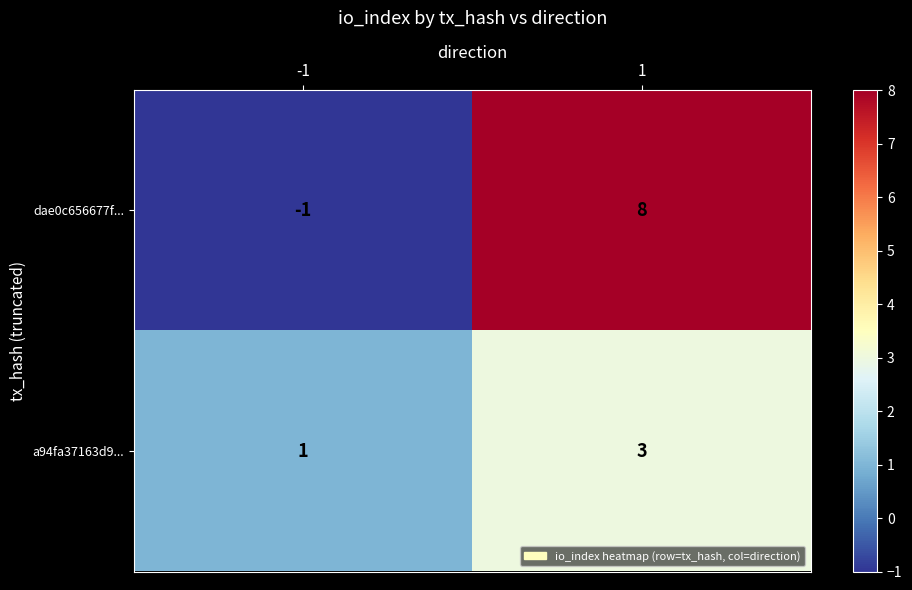

What is the sum of all a94fa37163d9... values?

4